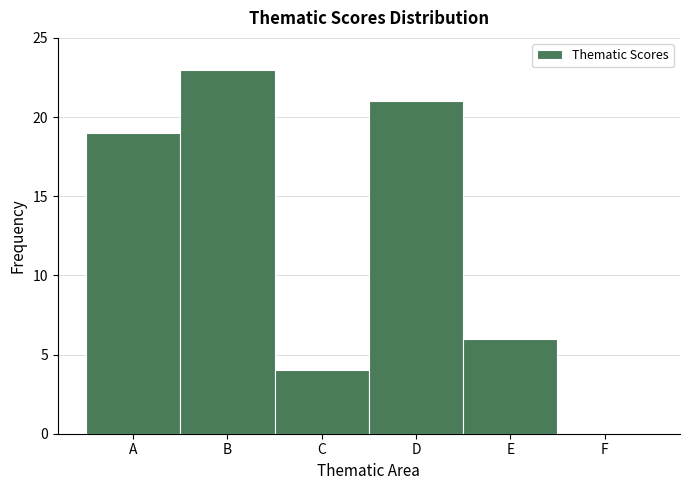

Reading left to right, what are all the values shown in this chart?

A=19	B=23	C=4	D=21	E=6	F=0